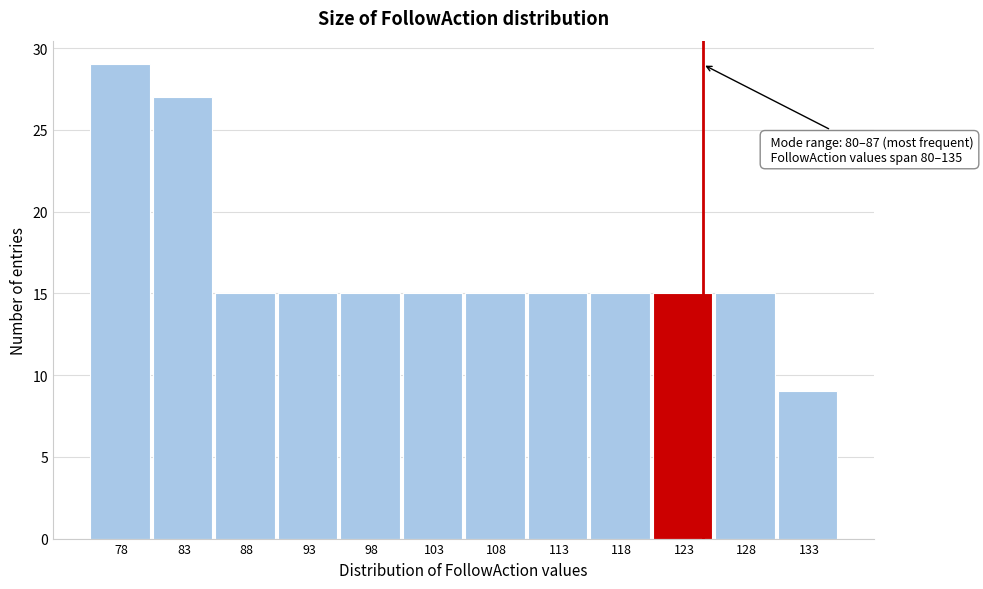

Reading left to right, transcribe all the data shown in this chart.

78=29	83=27	88=15	93=15	98=15	103=15	108=15	113=15	118=15	123=15	128=15	133=9